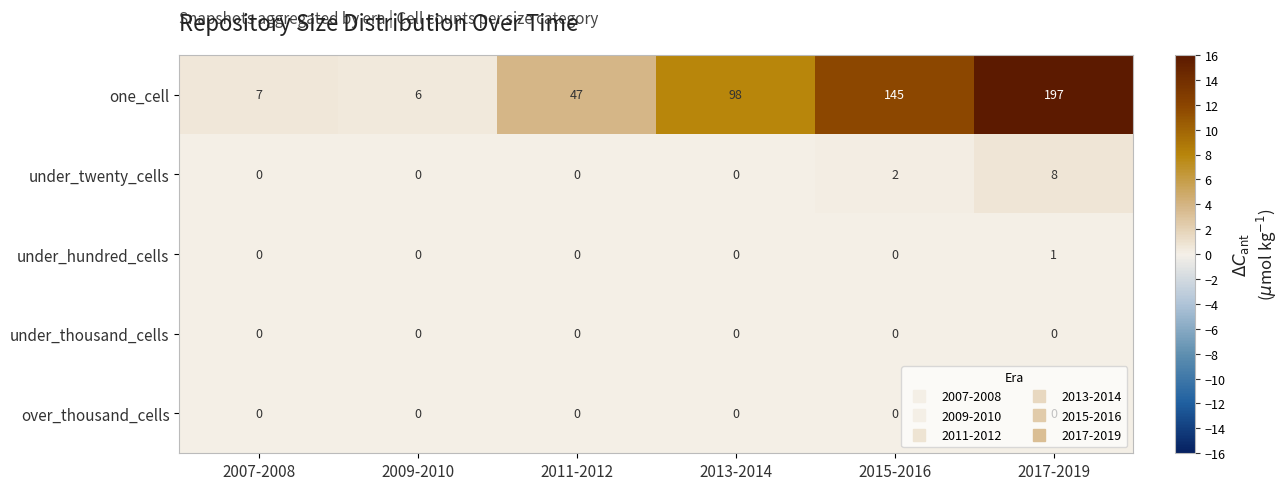

What is the sum of the under_twenty_cells values at 2017-2019 and 2007-2008?

8